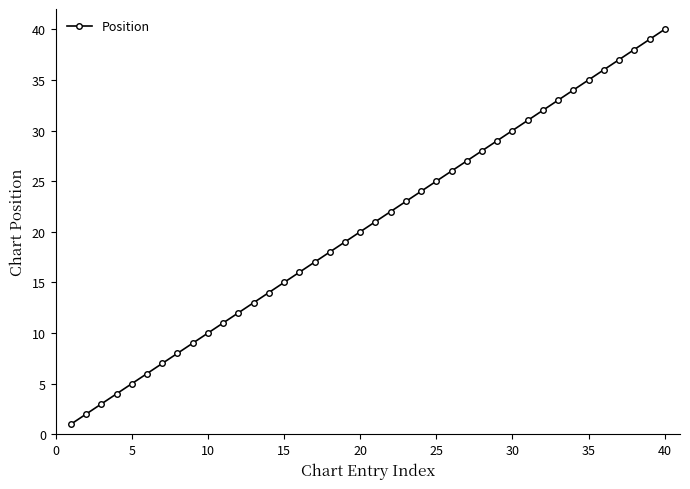

True or false: the data has more than 2 interior local peaks.

False